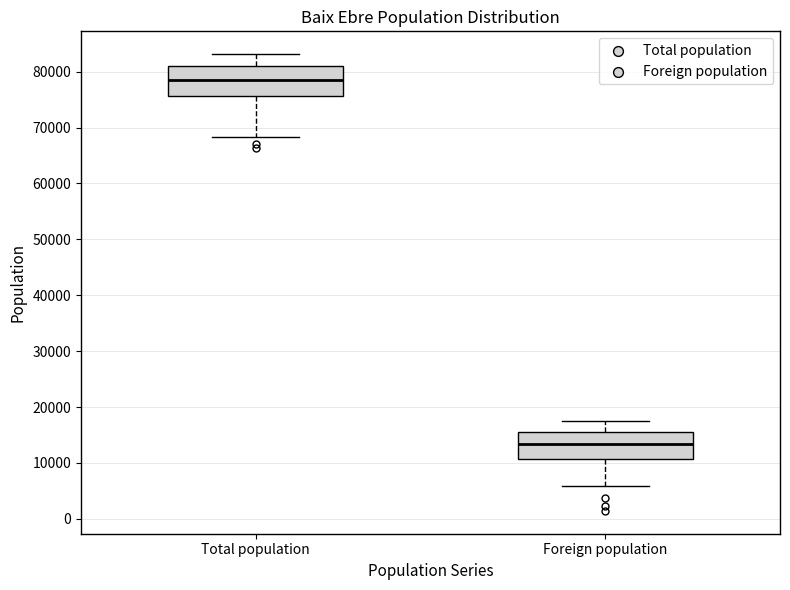

Reading left to right, transcribe this box plot: for each box, give where its median line is, the range the box spans, and where its two whiskers end, as read against the y-axis. The values are not printed on the chart, so give them approximately, as read against the axis.

Total population: median 79000, box 76000 to 81000, whiskers 68000 to 83000
Foreign population: median 13000, box 11000 to 15000, whiskers 6000 to 18000